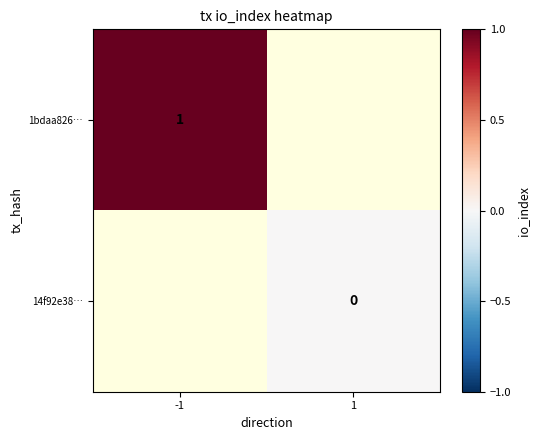

Rank the series by their maximum value, from highest to lowest.

1bdaa826…, 14f92e38…